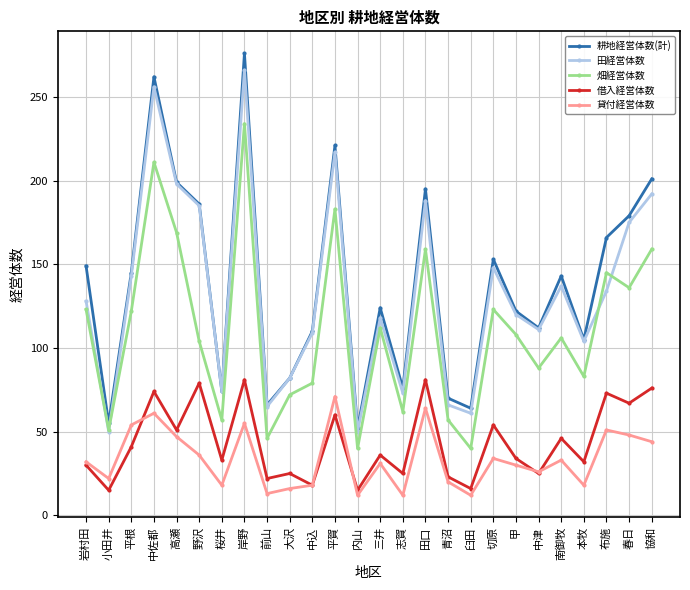

At how many categories does at least one series exceed 173?

8